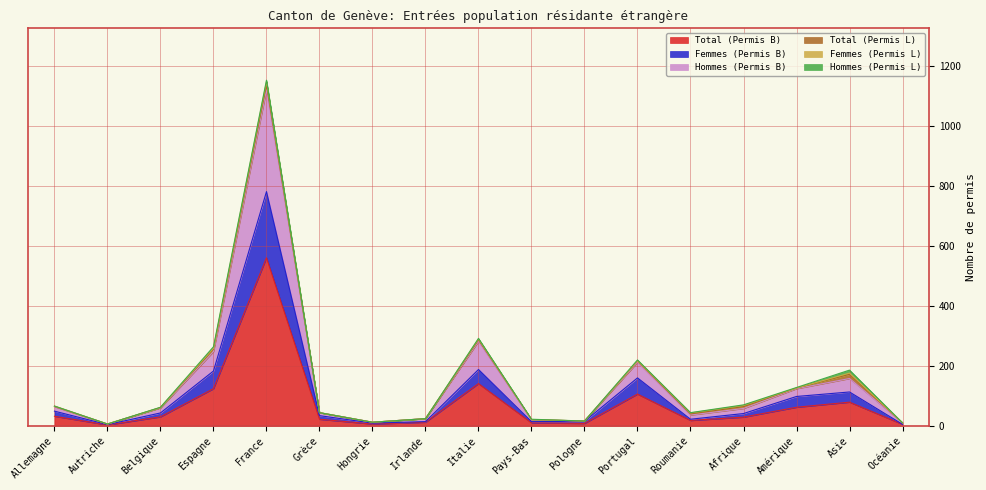

What is the minimum value shown in the chart?

3